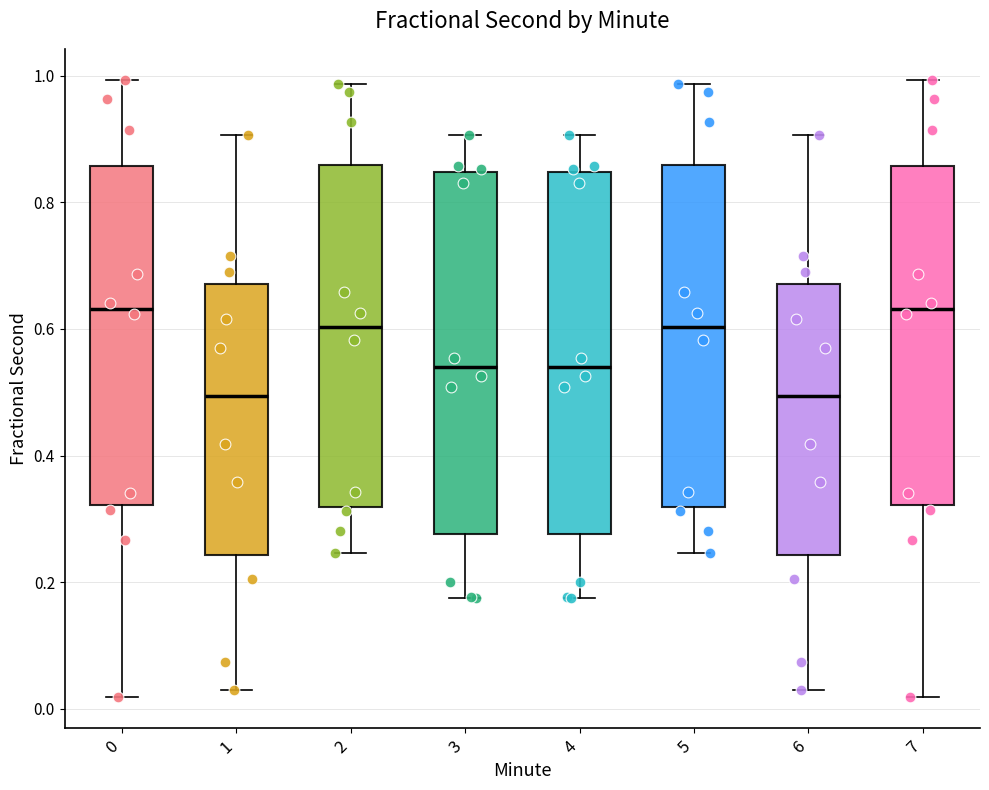

Where does the upper whisker of the box at x = 2 end on the y-axis? The values are not printed on the chart, so give them approximately, as read against the axis.

0.98